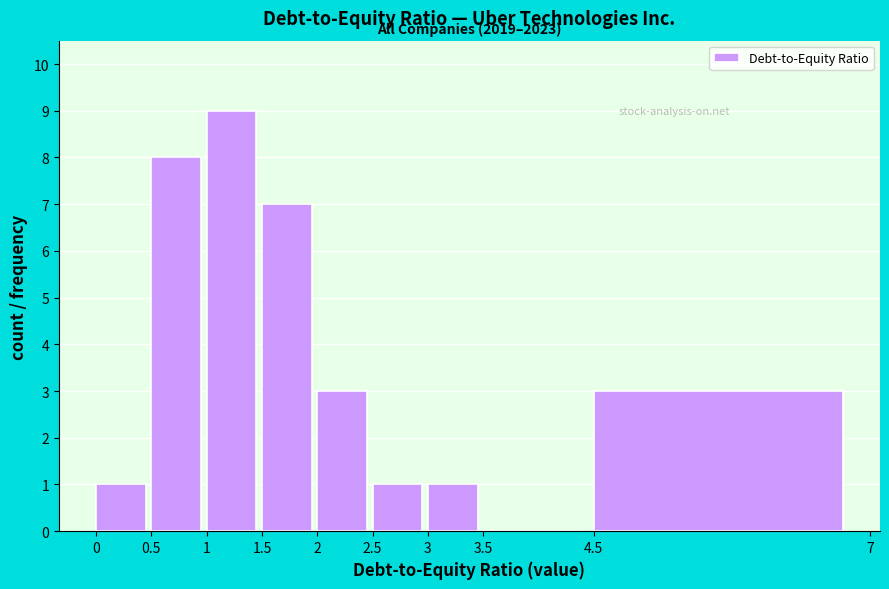

Which range on the x-axis has the tallest bar?

1 to 1.5